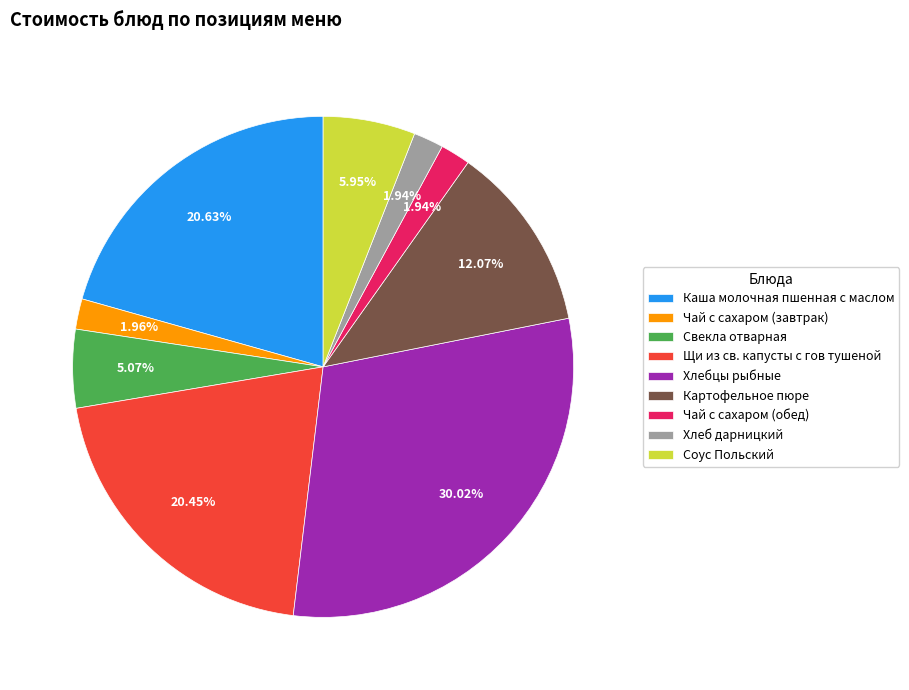

What is the largest slice in the pie chart?

Хлебцы рыбные